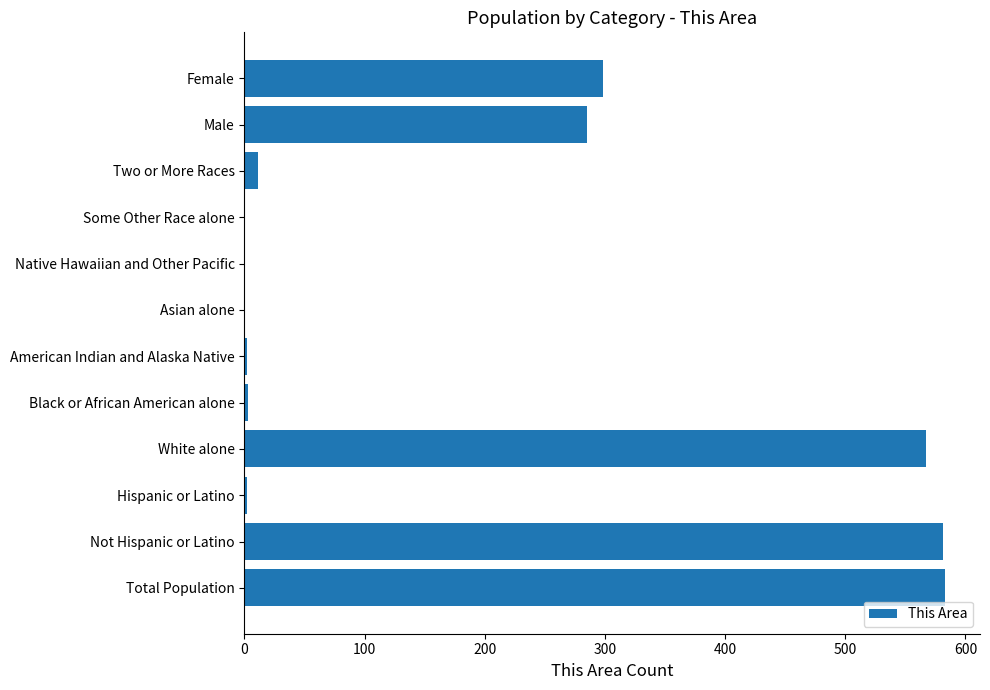

Which has a higher value, Total Population or Asian alone?

Total Population